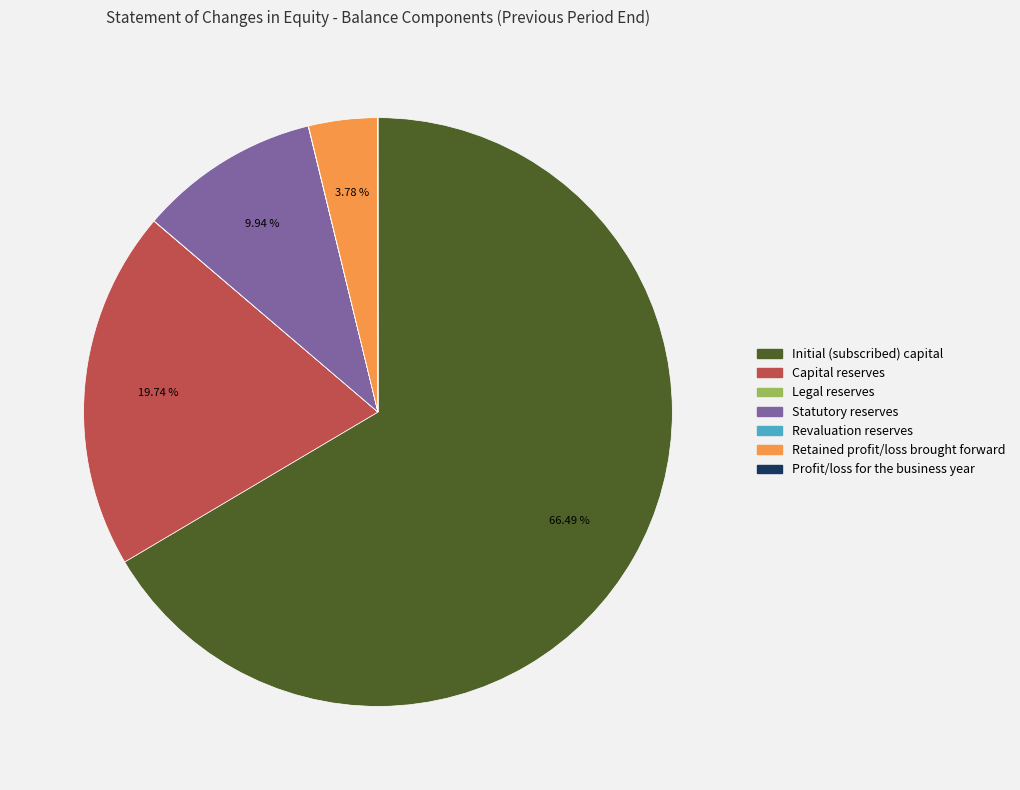

What is the majority slice?

Initial (subscribed) capital